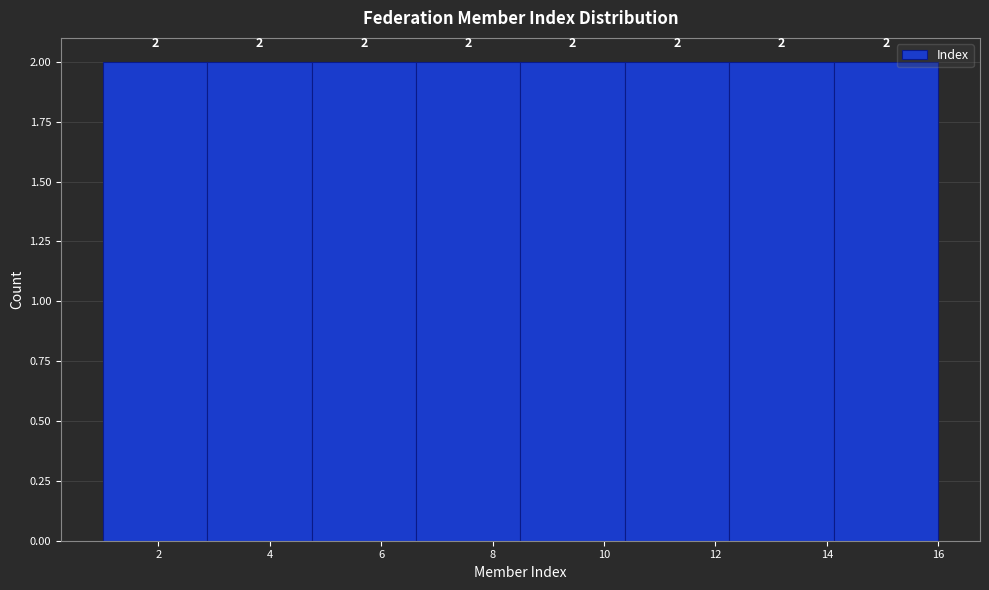

Reading left to right, list every bar in this chart as the range it spans on the x-axis followed by its height. The bar edges are not printed on the chart, so give them approximately, as read against the axis.

1.0 to 2.8: 2
2.8 to 4.8: 2
4.8 to 6.6: 2
6.6 to 8.6: 2
8.6 to 10.4: 2
10.4 to 12.2: 2
12.2 to 14.2: 2
14.2 to 16.0: 2